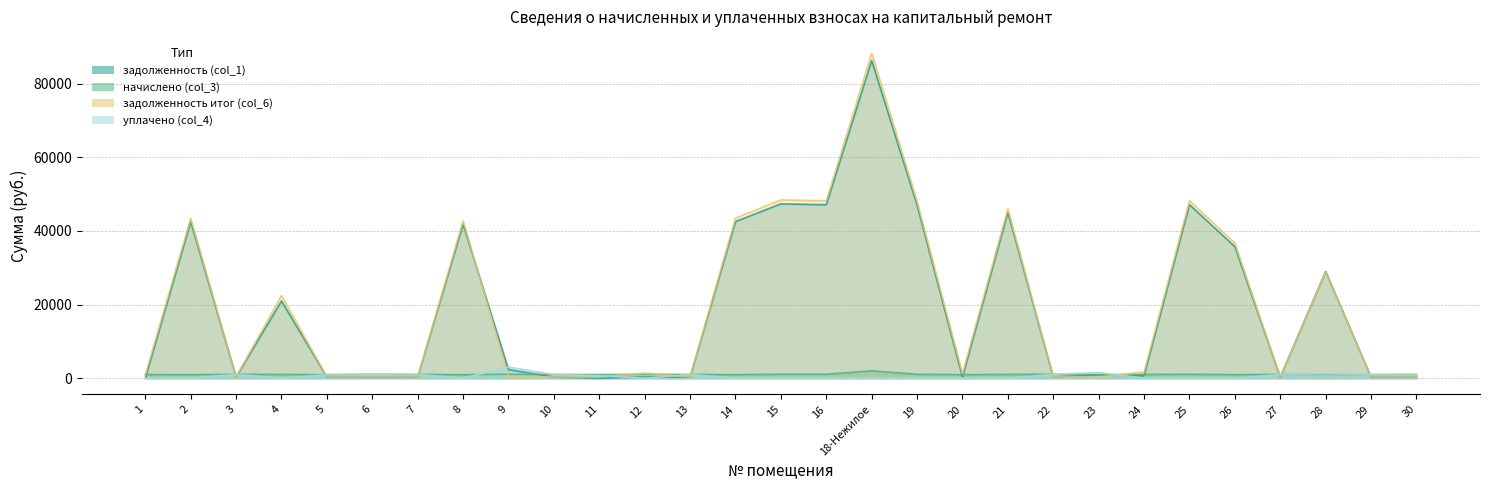

What is the total value across all series at 29?

2549.6